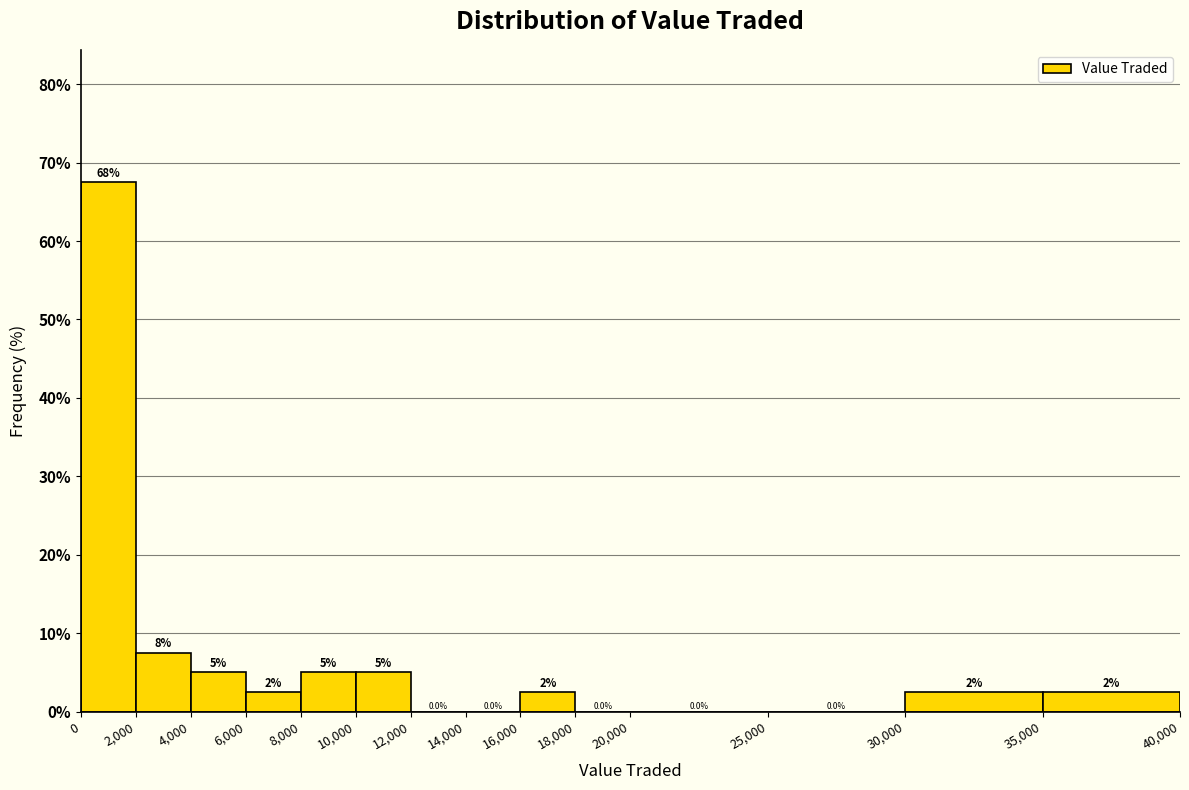

Over which range of the x-axis is the bar tallest?

0 to 2,000